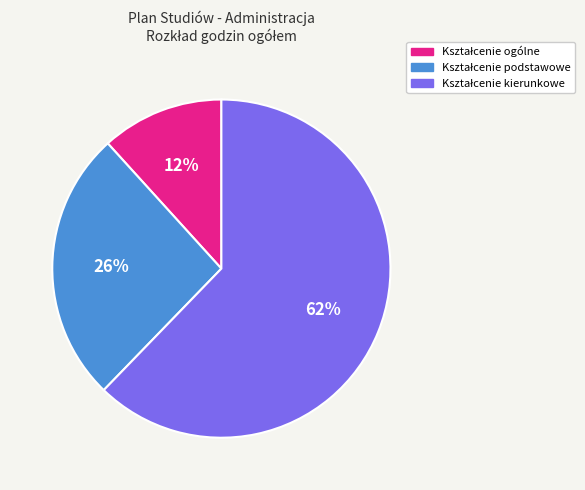

How many segments does this pie chart have?

3